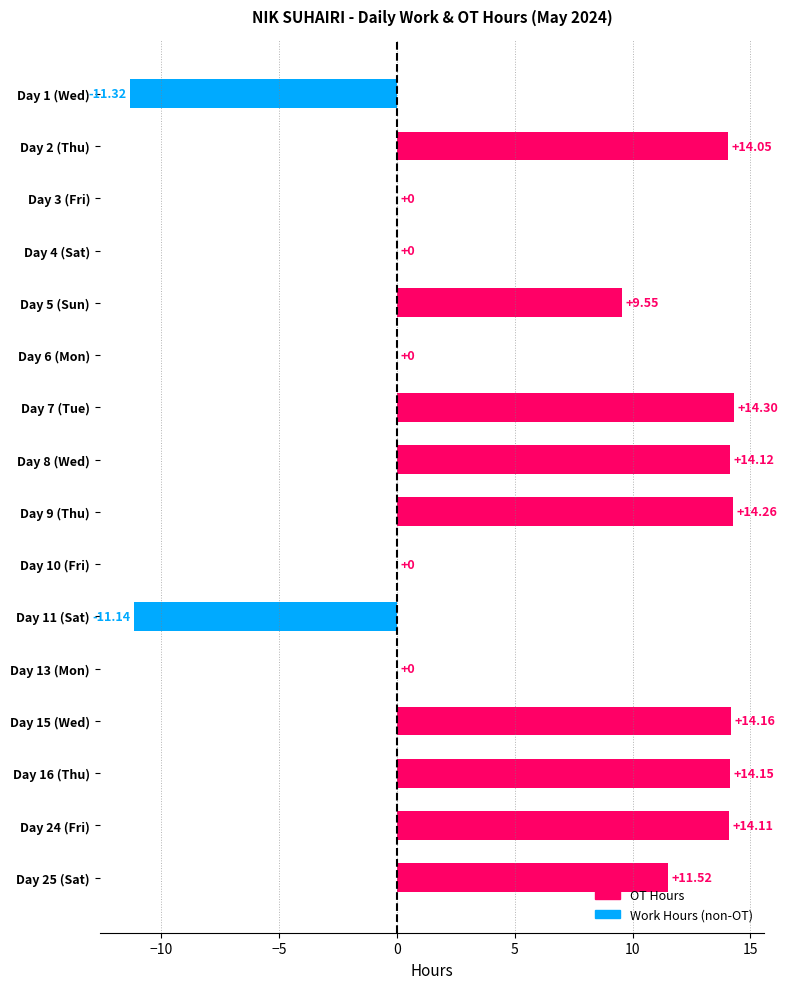

What is the sum of the values at Day 7 (Tue) and Day 9 (Thu)?

28.6